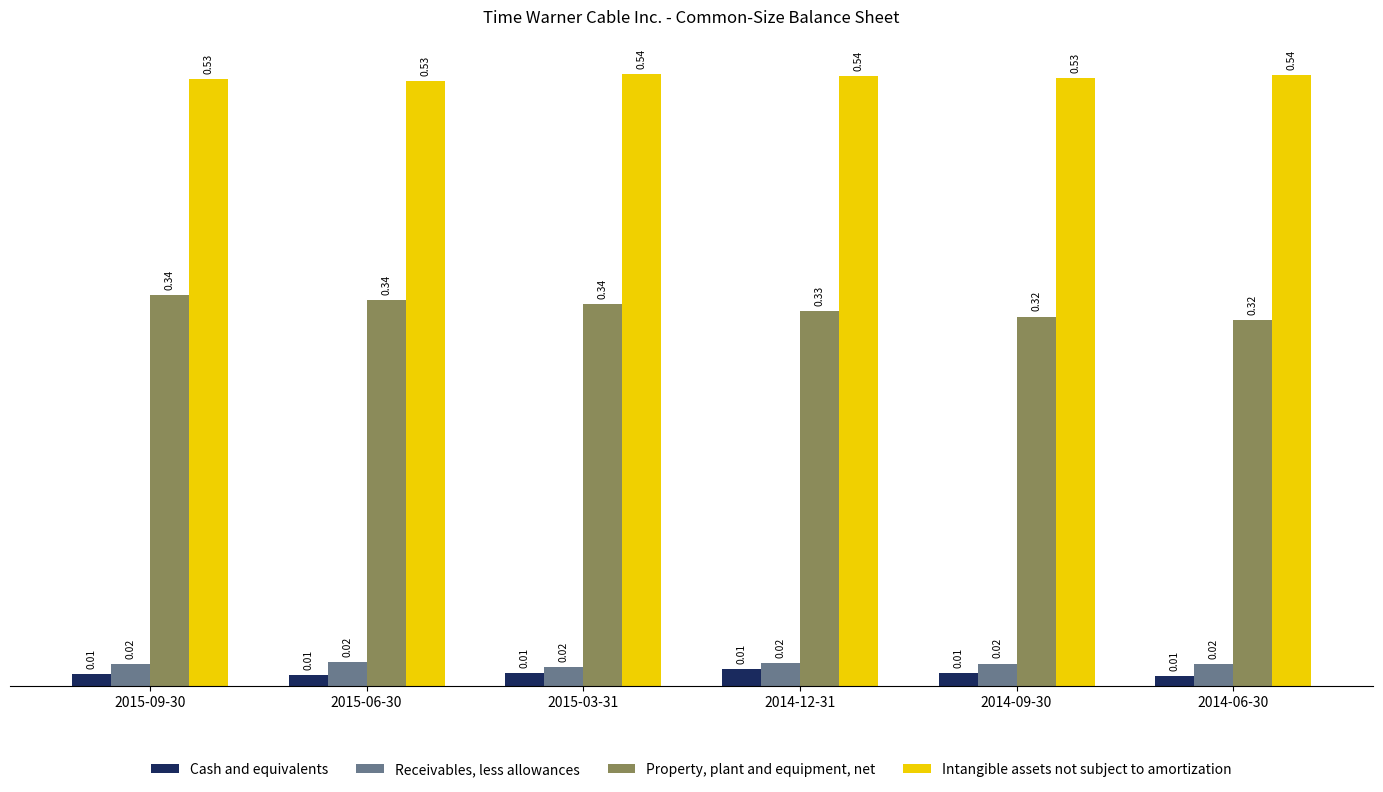

What position from the right is 2015-03-31?

4